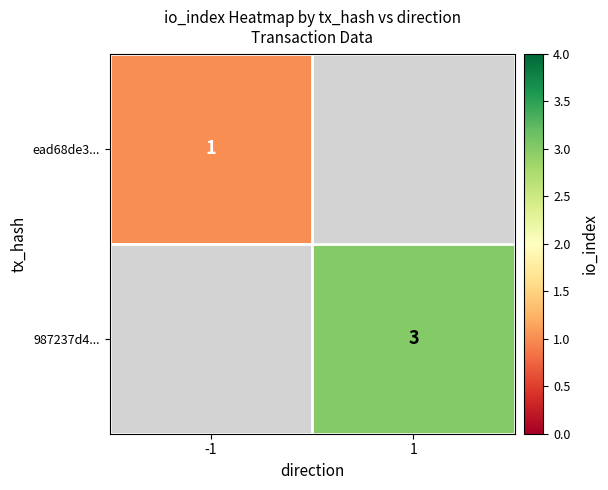

The 987237d4... series shows 3 at 1. True or false?

True